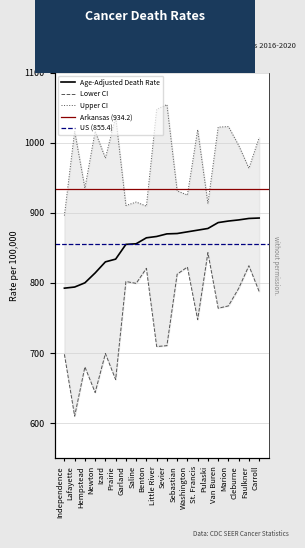

Does the chart display data point markers on the line(s)?

No